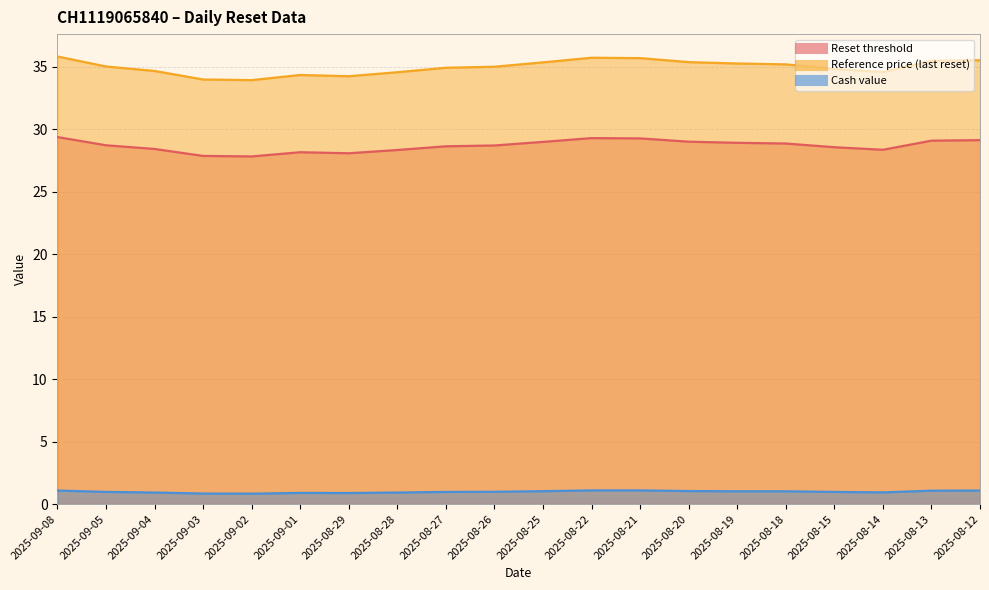

At which category is the sum across all series the highest?

2025-09-08